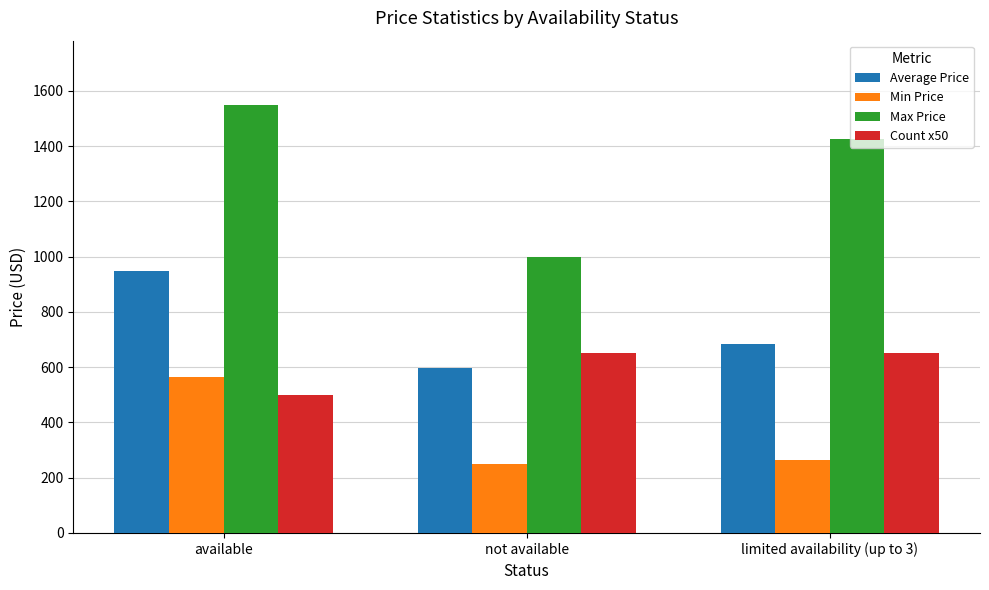

Where is Max Price nearest to the value 1273?

limited availability (up to 3)